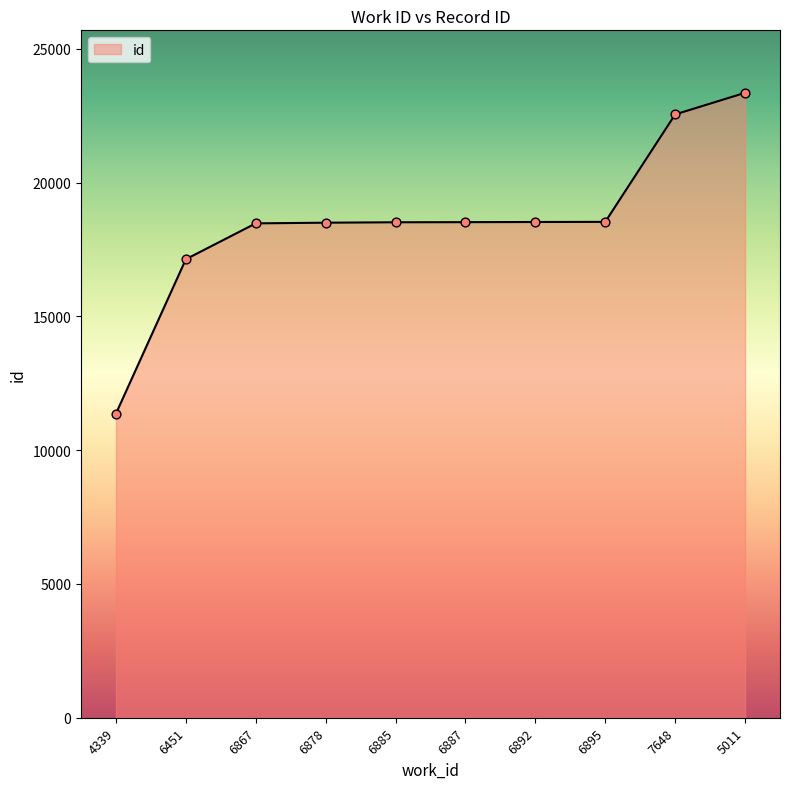

What is the change in value from 6887 to 6892?

+6